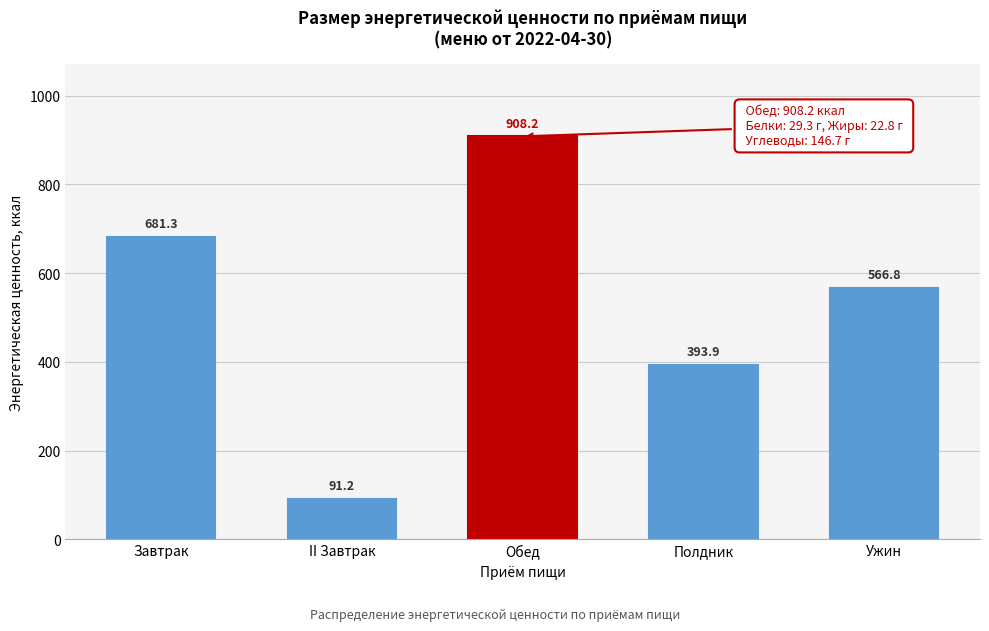

Reading left to right, transcribe all the data shown in this chart.

681.3	91.2	908.2	393.9	566.8